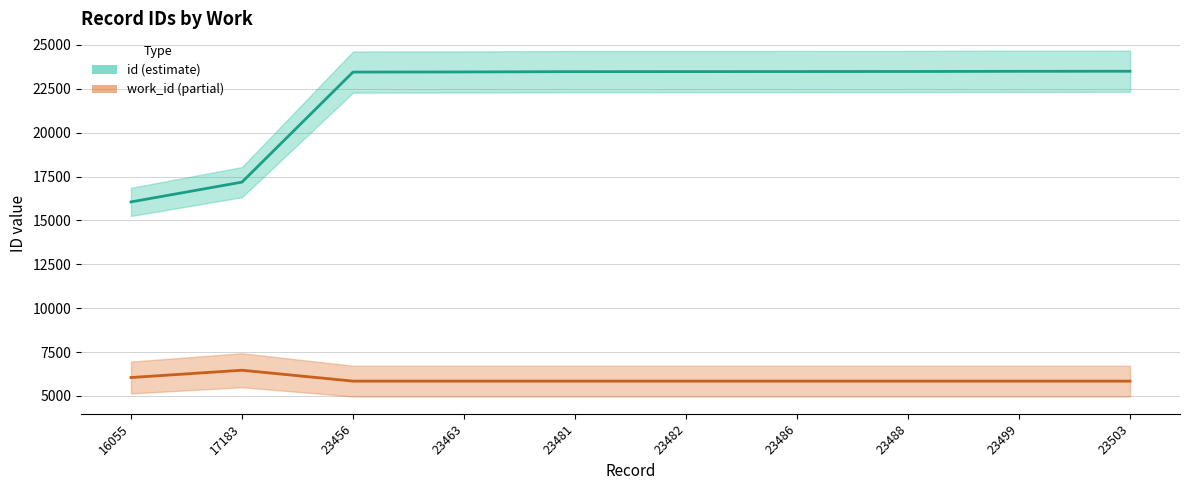

Is it true that id (estimate) equals 26207 at 17183?

False